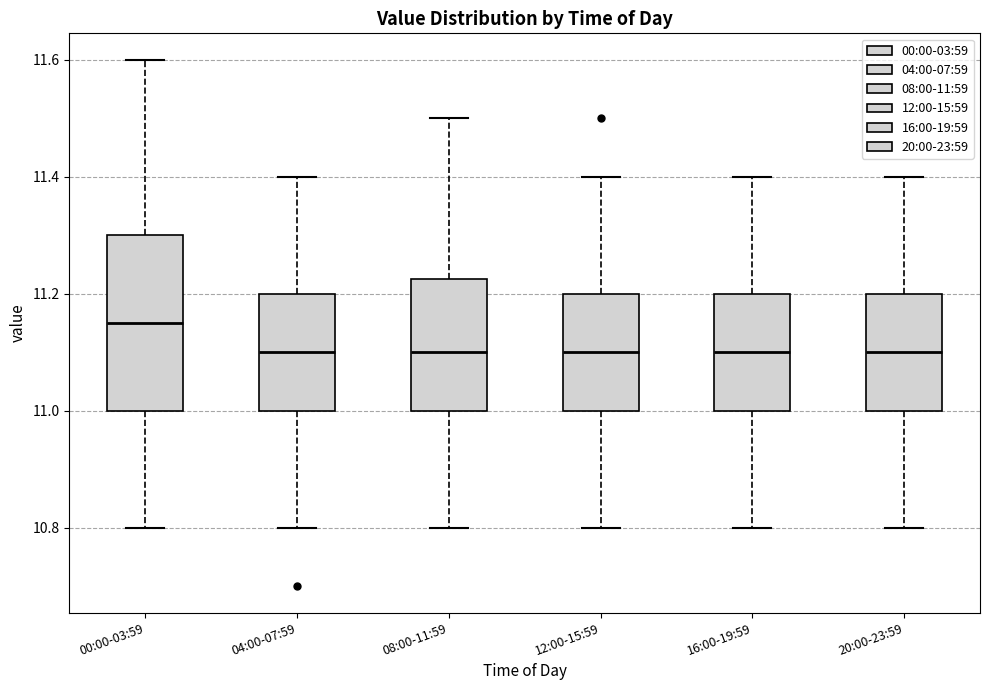

Which box is the tallest, from its lower edge to its upper edge?

00:00-03:59